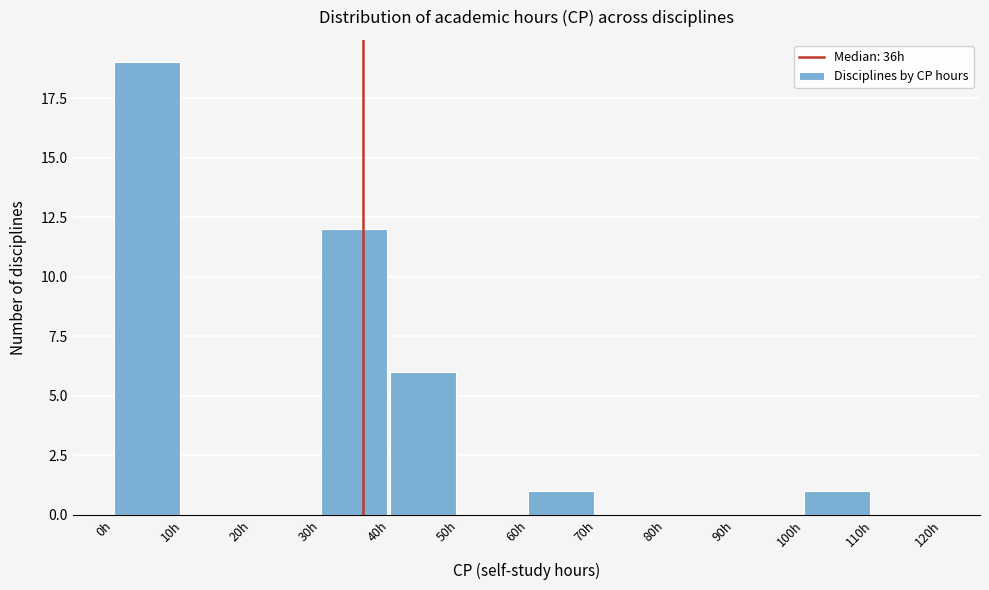

What is the height of the bar covering 100 to 110 on the x-axis? The values are not printed on the chart, so give them approximately, as read against the axis.

1